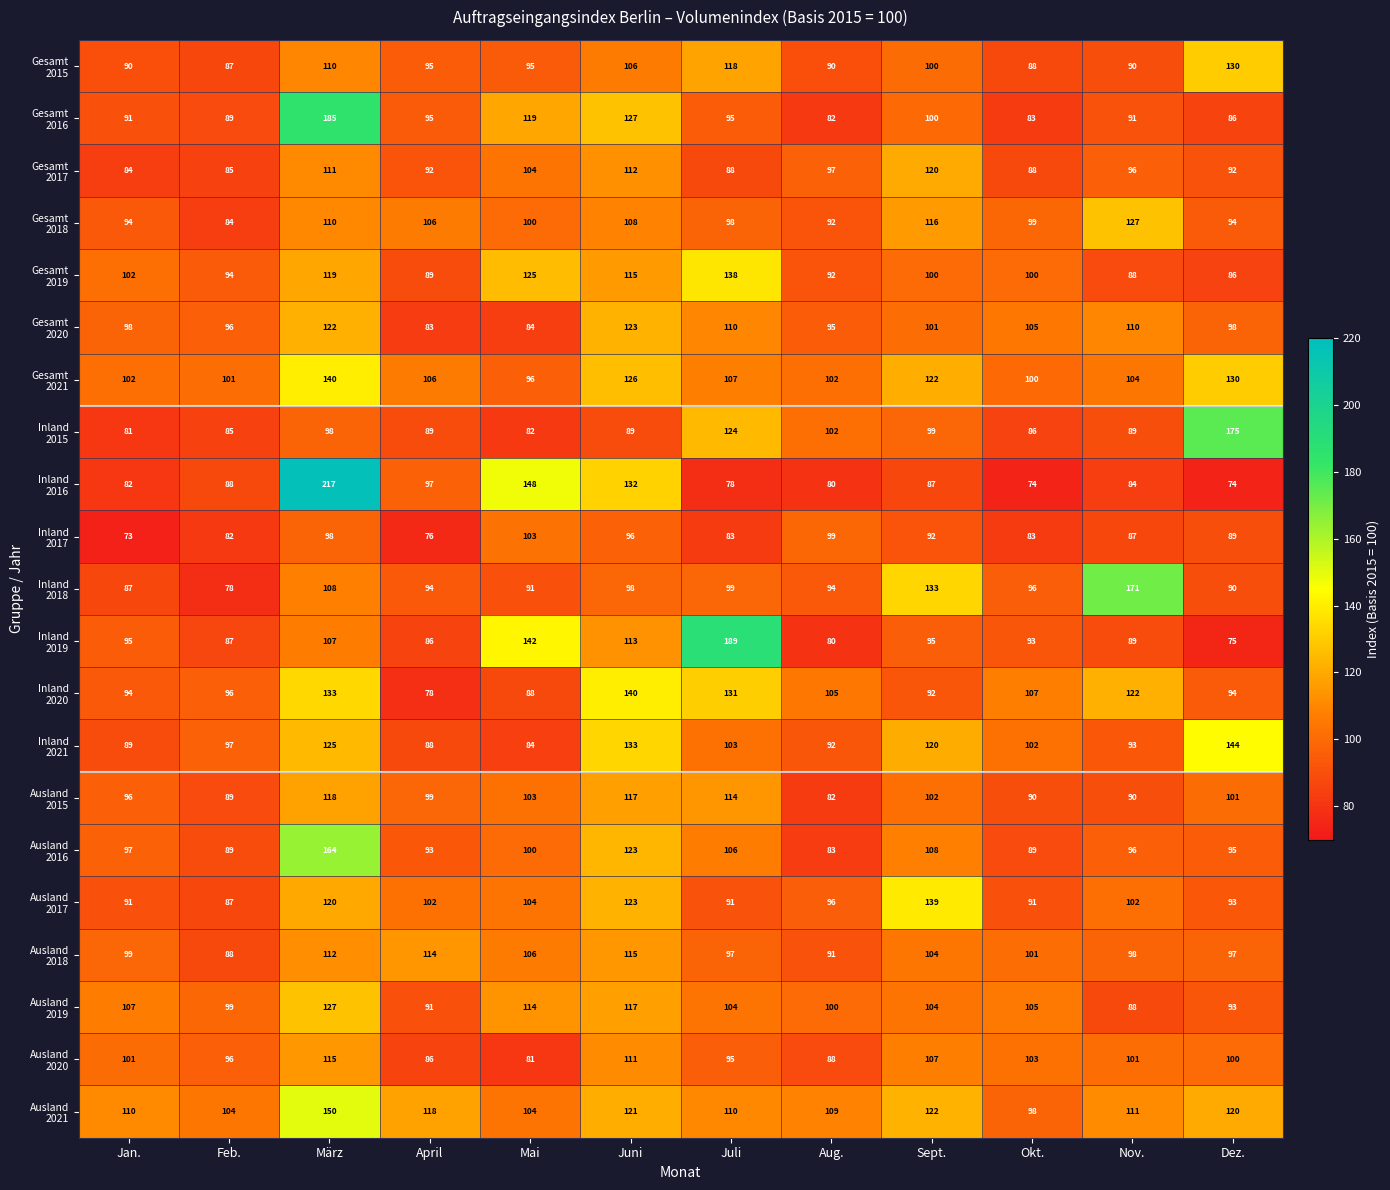

At which category is the sum across all series the highest?

März